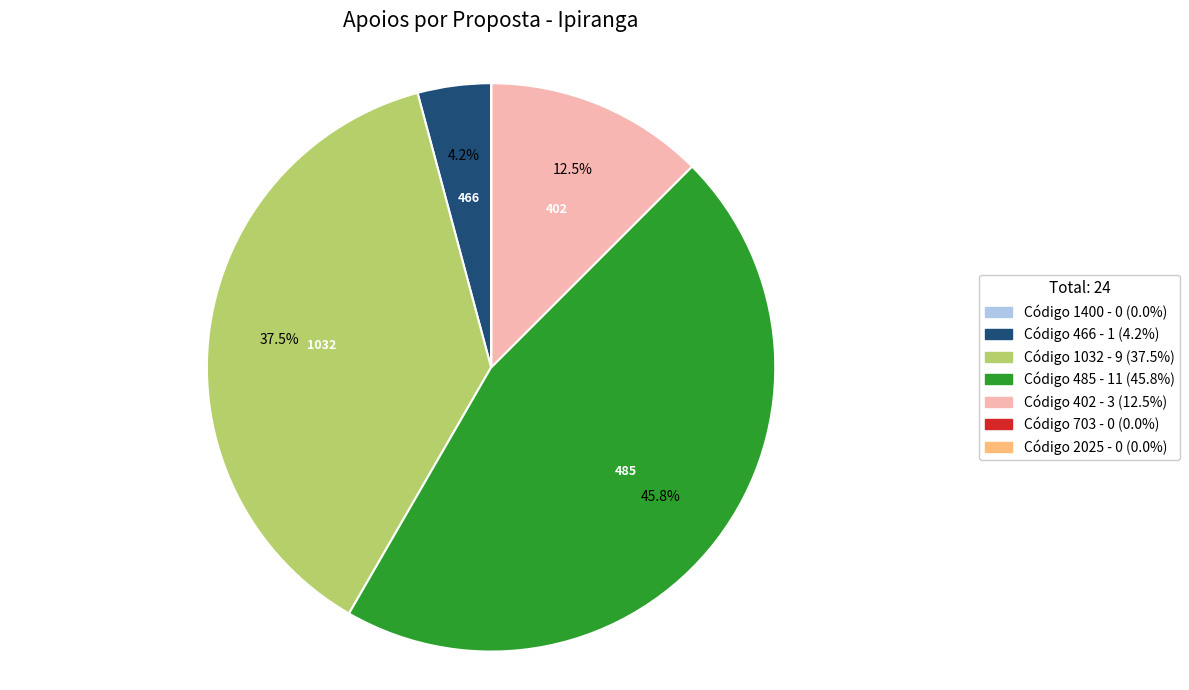

Does any single category account for the majority?

No